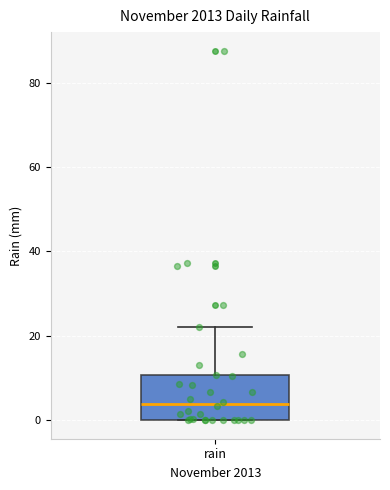

Transcribe this box plot: give where the median line is, the range the box spans, and where the two whiskers end, as read against the y-axis. The values are not printed on the chart, so give them approximately, as read against the axis.

median 4, box 0 to 10, whiskers 0 to 22